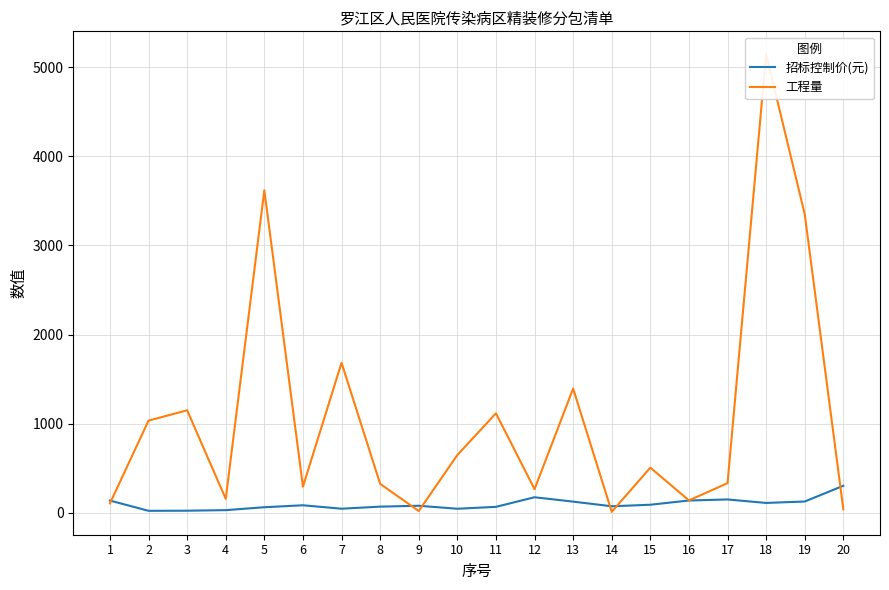

True or false: 工程量 has a value of 884.8 at 13.

False